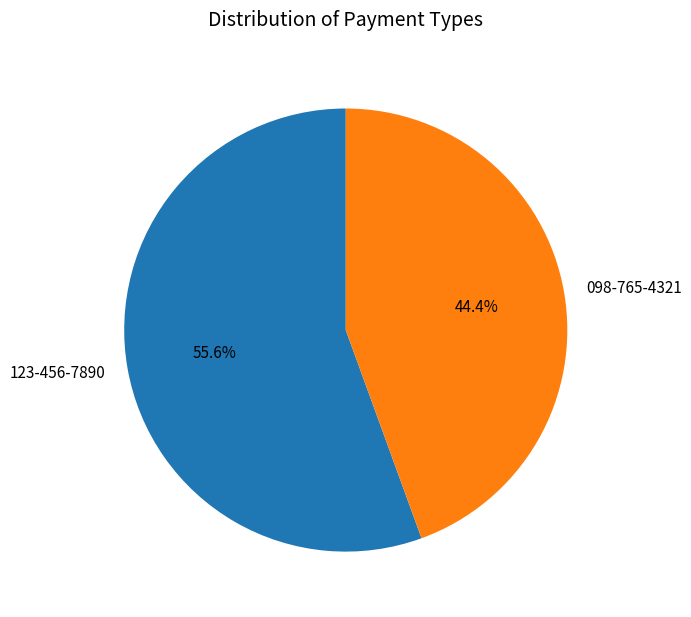

Does 098-765-4321 account for over 50% of the chart?

No